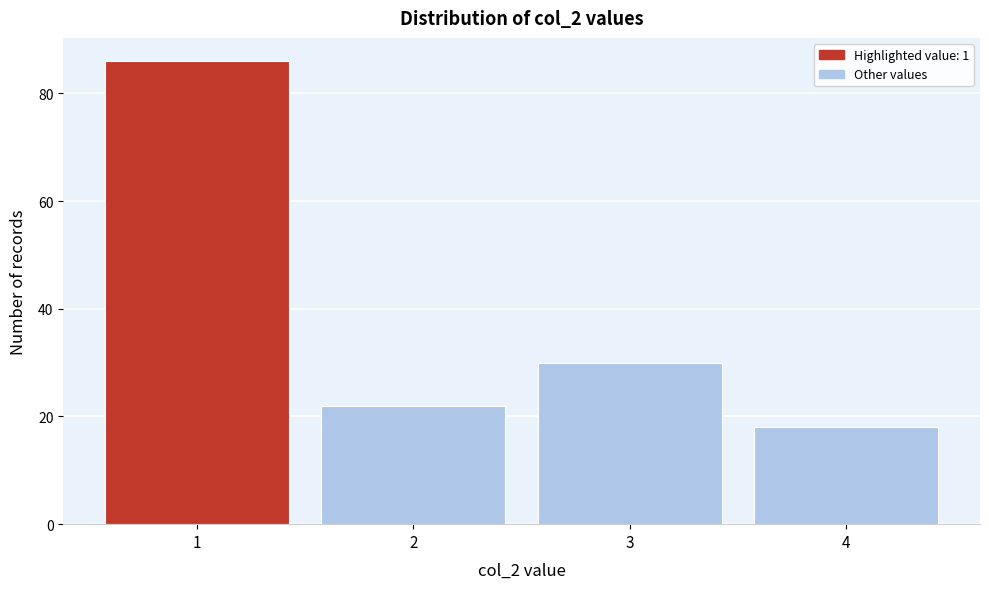

Reading right to left, transcribe all the data shown in this chart.

4=18	3=30	2=22	1=86